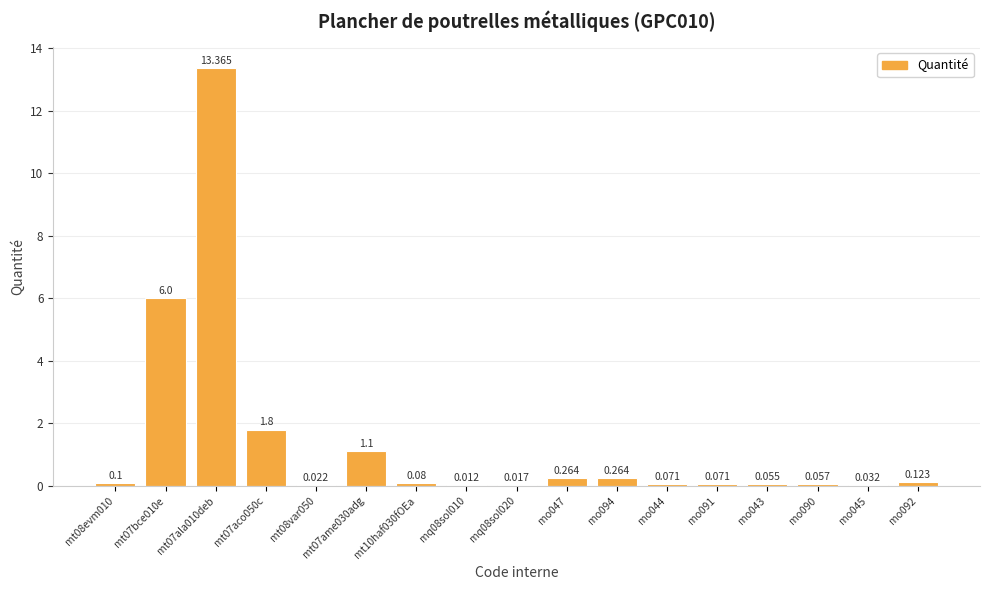

Count the number of categories in the chart.

17